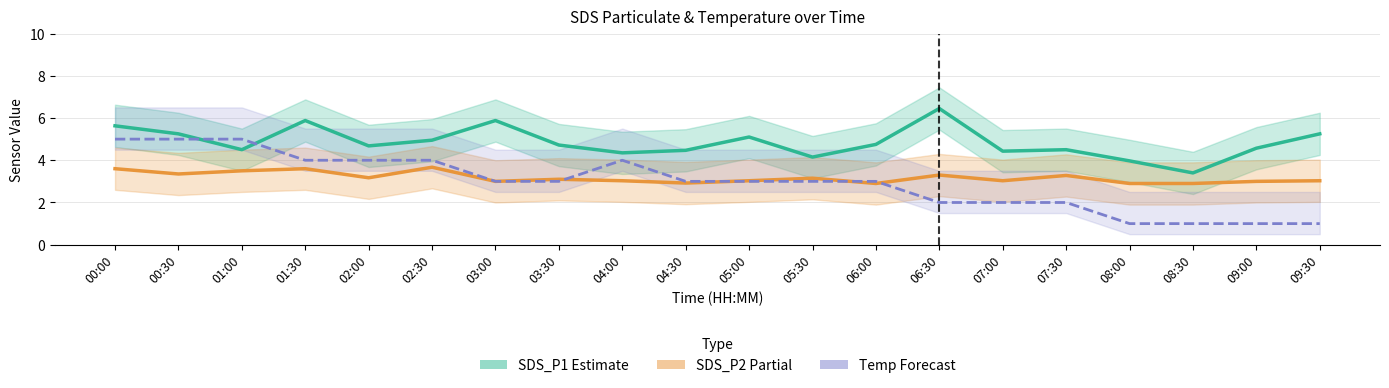

How many data points in SDS_P2 (Partial) are less than 3?

4